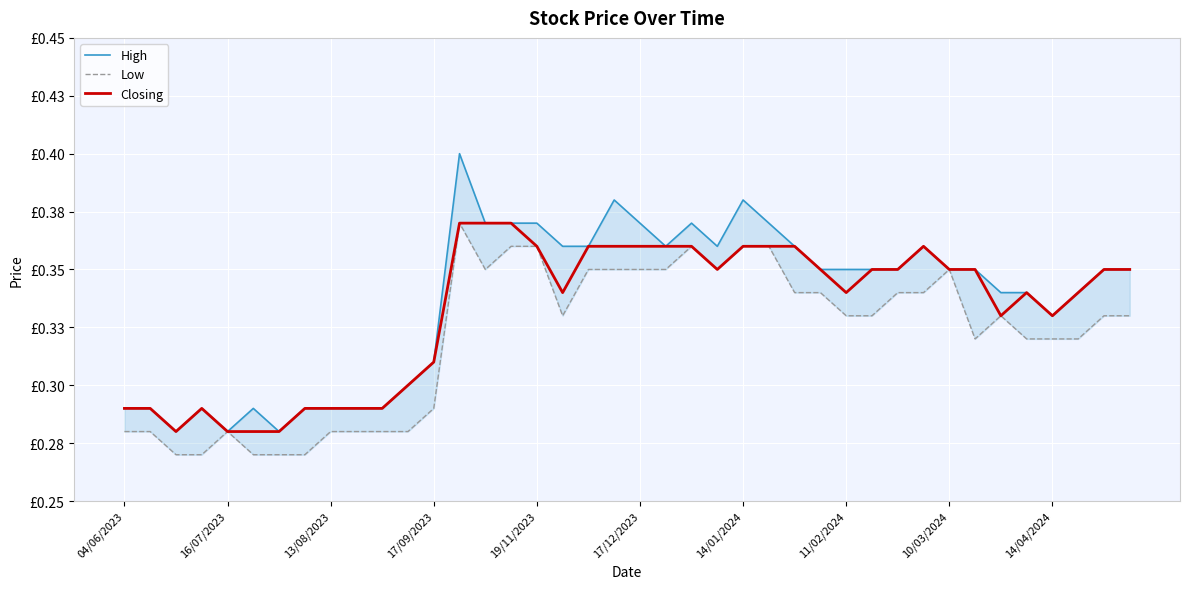

True or false: Low has a value of 0.3 at 33.

True